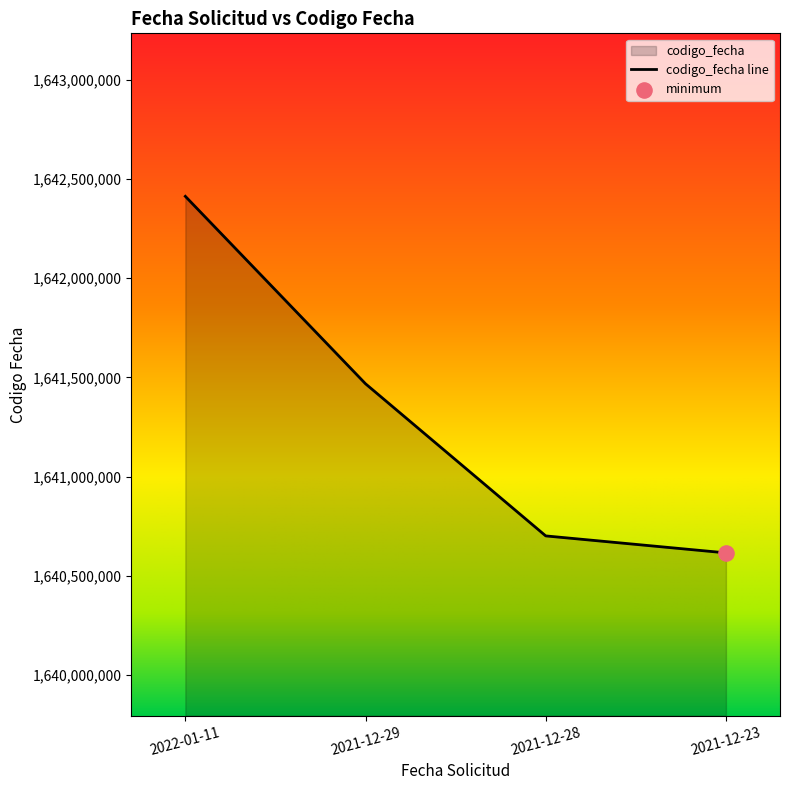

Approximately how many times larger is the value at 2022-01-11 compared to 2021-12-23?

1.0